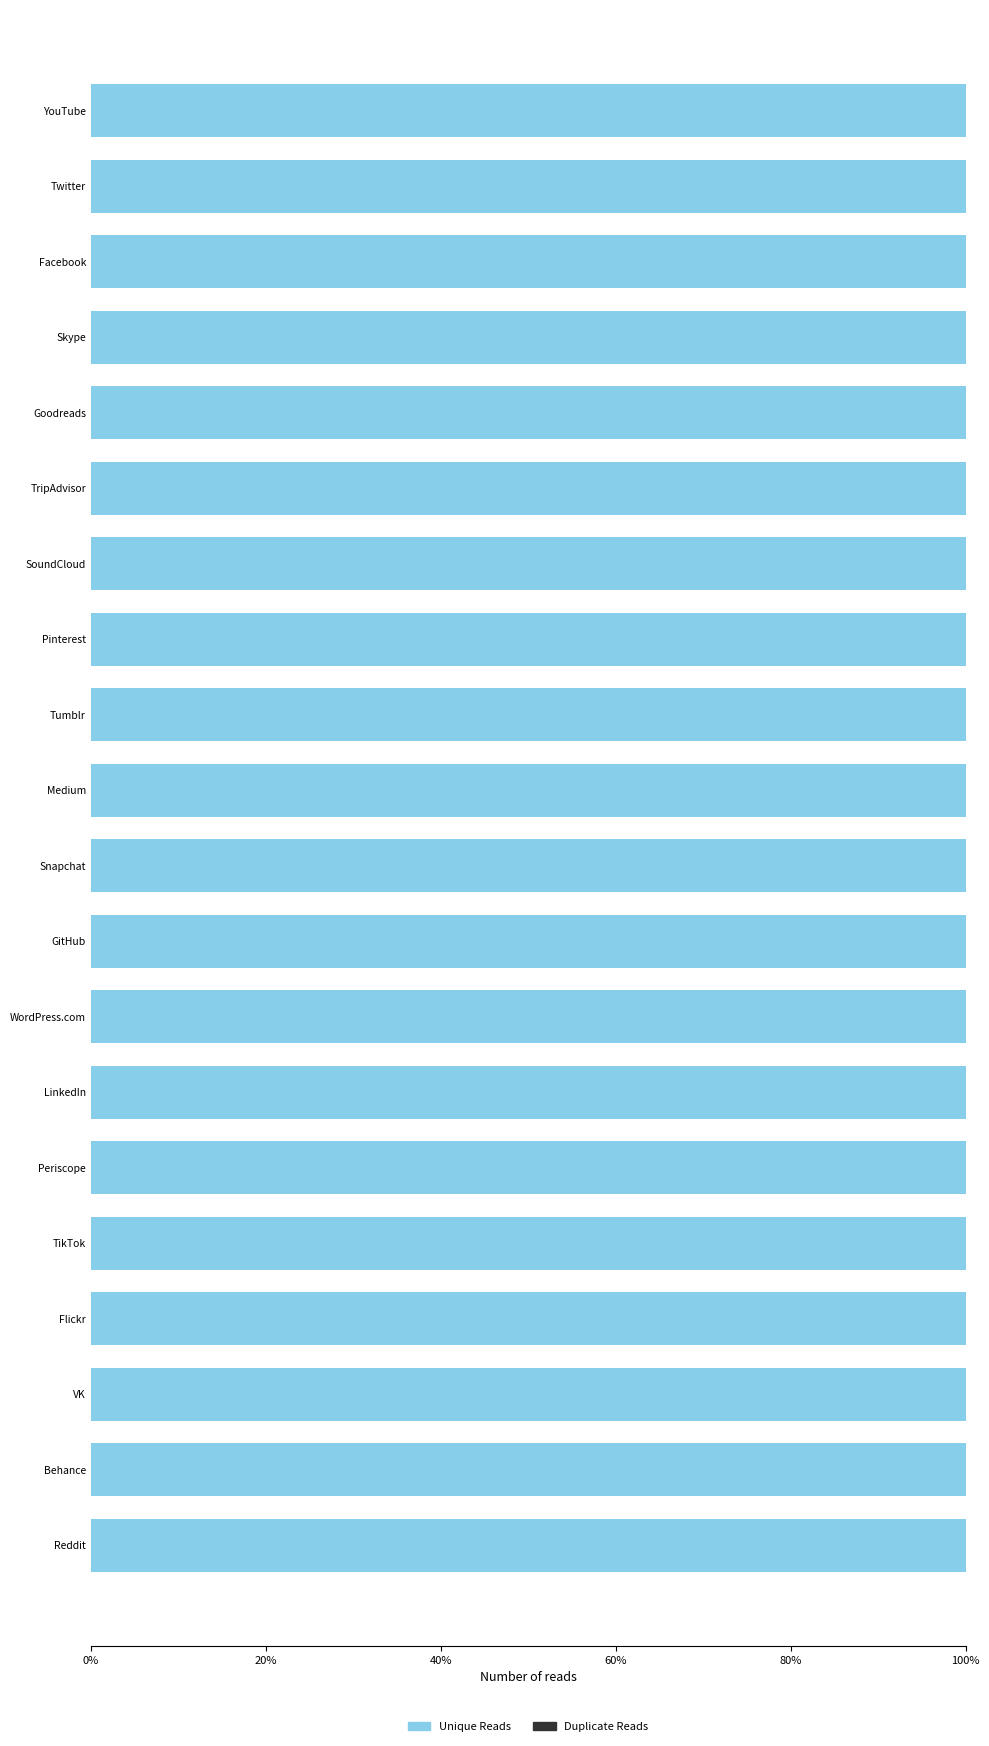

True or false: Unique Reads has a value of 179.2 at Skype.

False